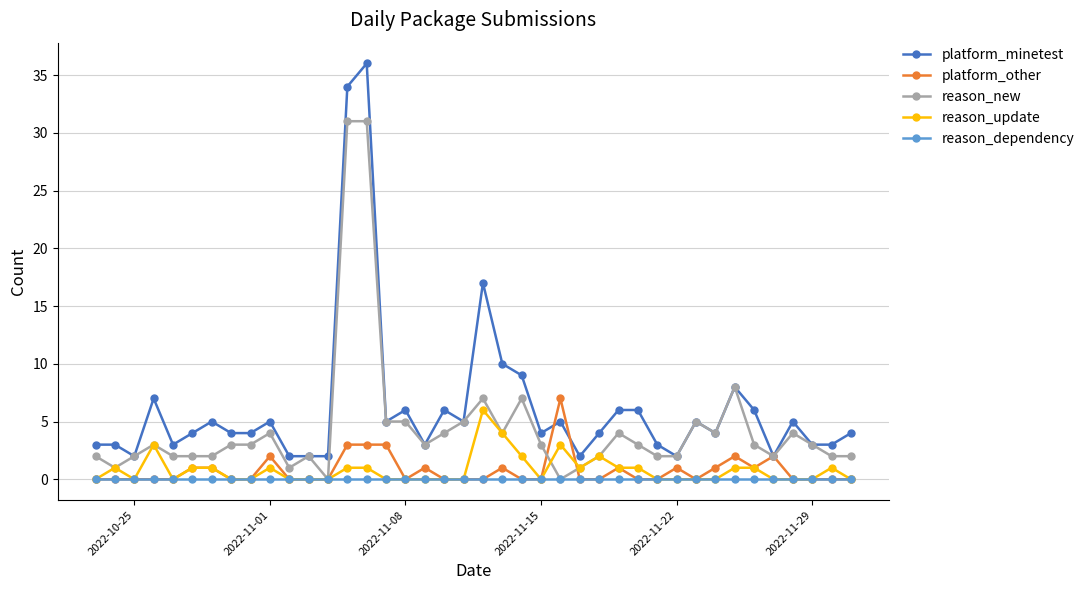

Which series has the largest total across all categories?

platform_minetest